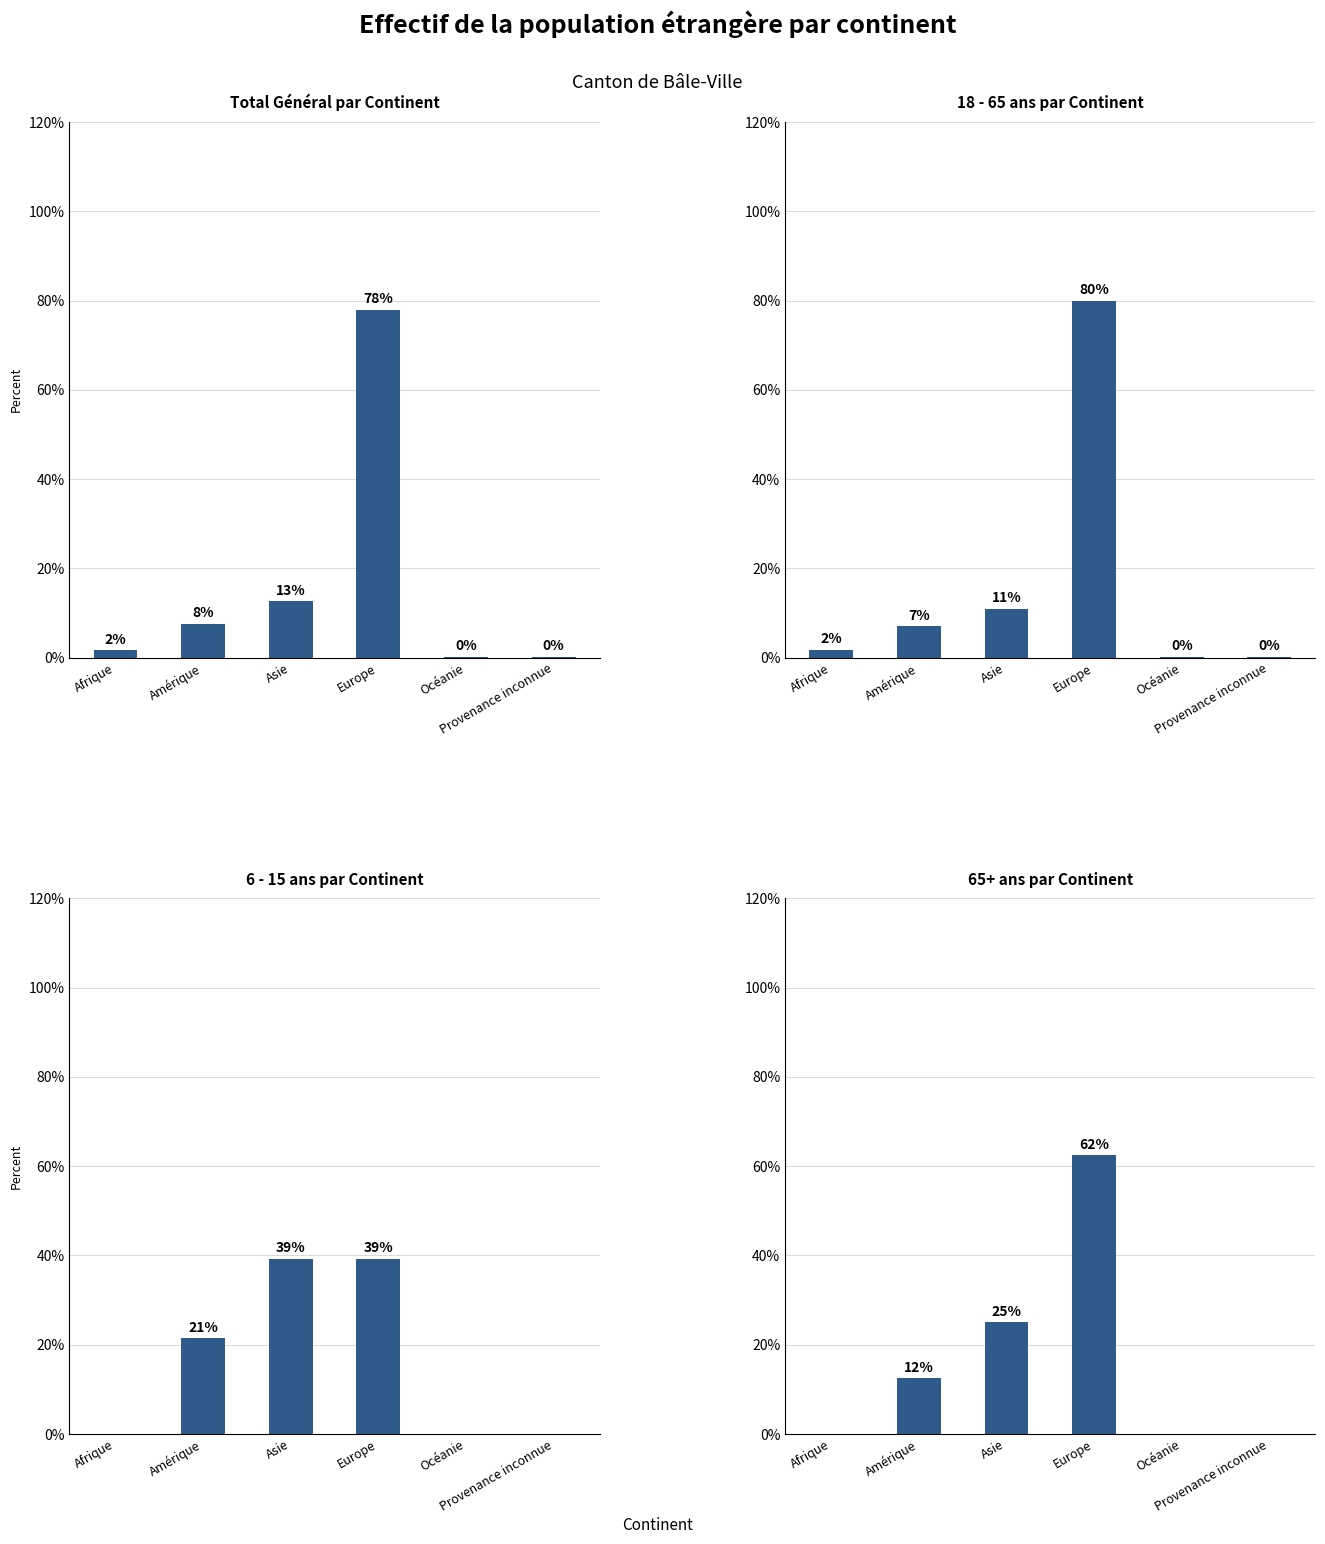

Read the 65+ ans value at Asie.

25.0